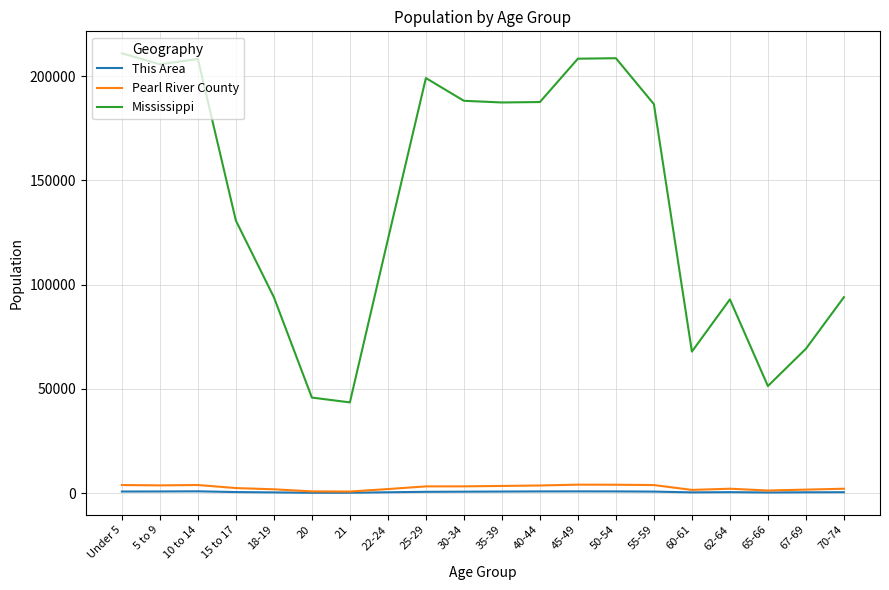

True or false: Mississippi and Pearl River County cross at least once.

False